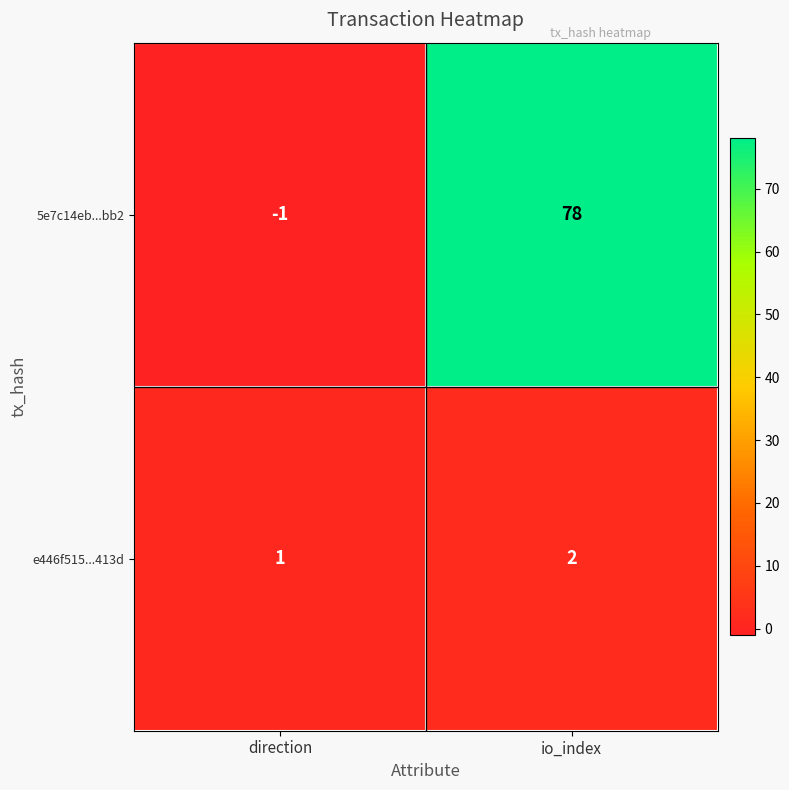

What is the difference between the maximum and minimum values in the 5e7c14eb...bb2 series?

79